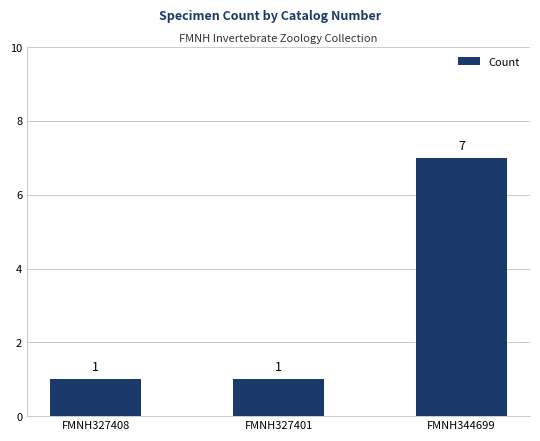

The value at FMNH344699 is 7. True or false?

True